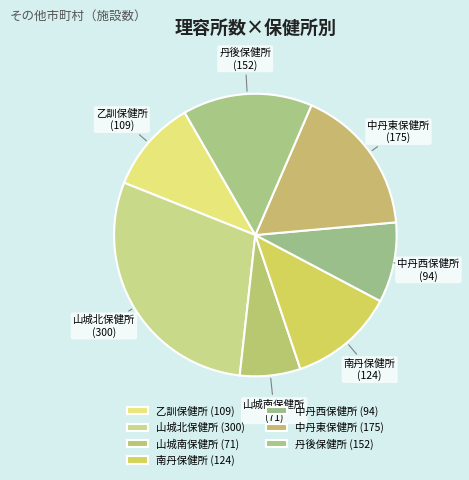

Count the number of slices in the pie.

7